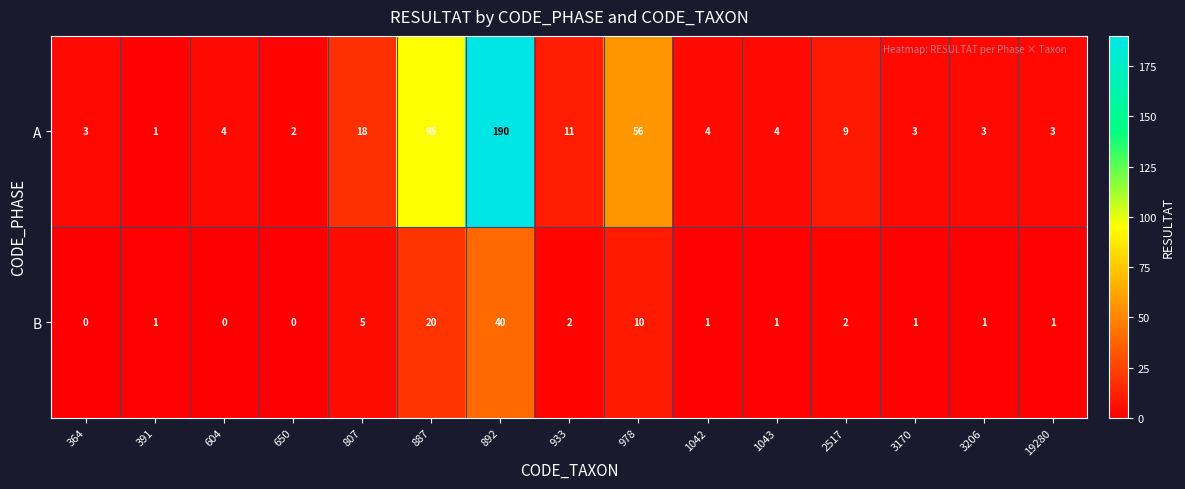

Which category has the lowest value in the A series?

391